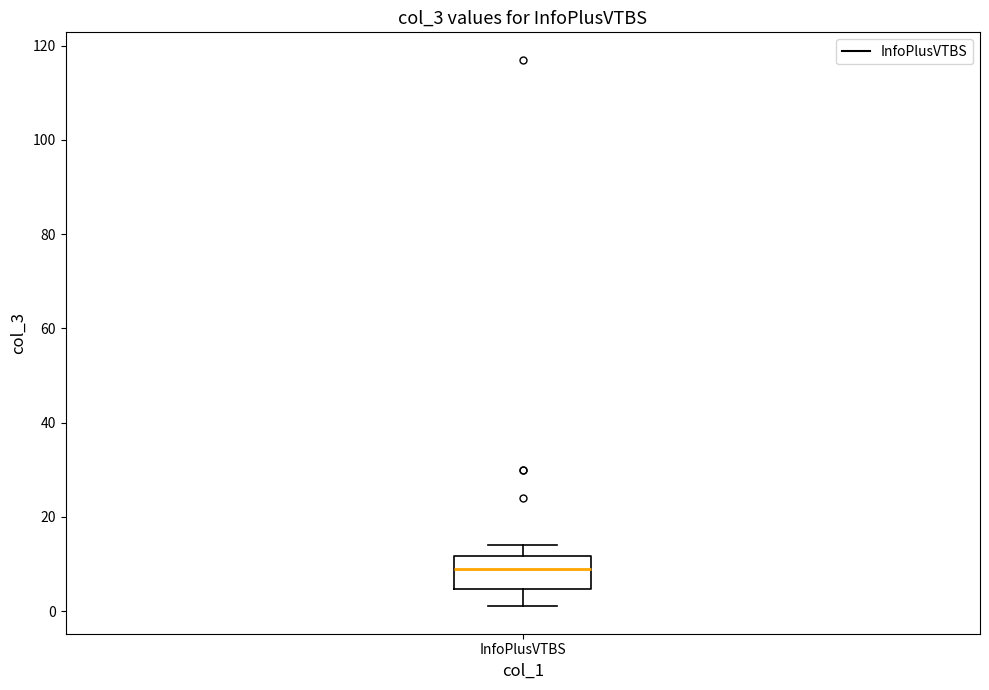

Transcribe this box plot: give where the median line is, the range the box spans, and where the two whiskers end, as read against the y-axis. The values are not printed on the chart, so give them approximately, as read against the axis.

median 10, box 4 to 12, whiskers 2 to 14